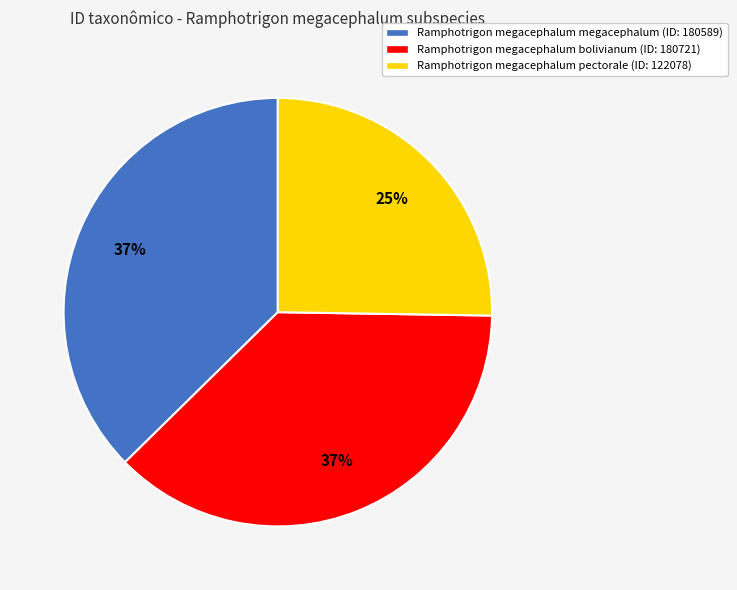

What percentage is the Ramphotrigon megacephalum megacephalum slice, to the nearest percent?

37%